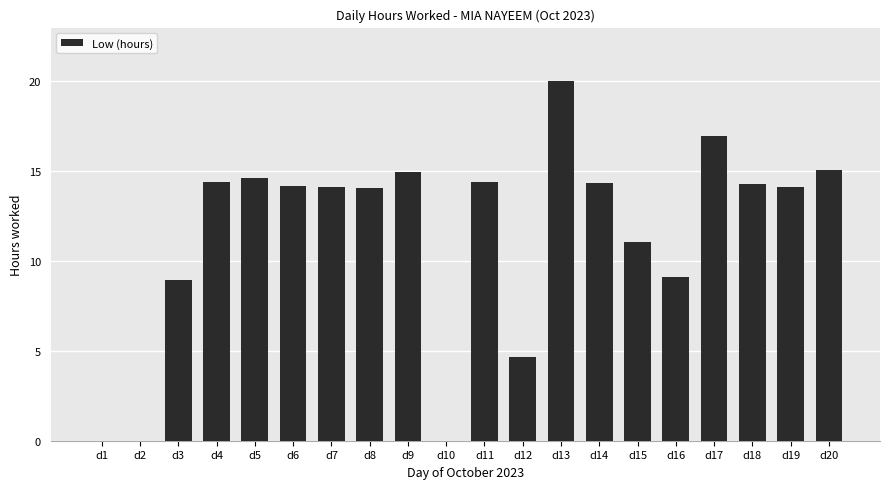

What is the approximate value at d18?

14.3